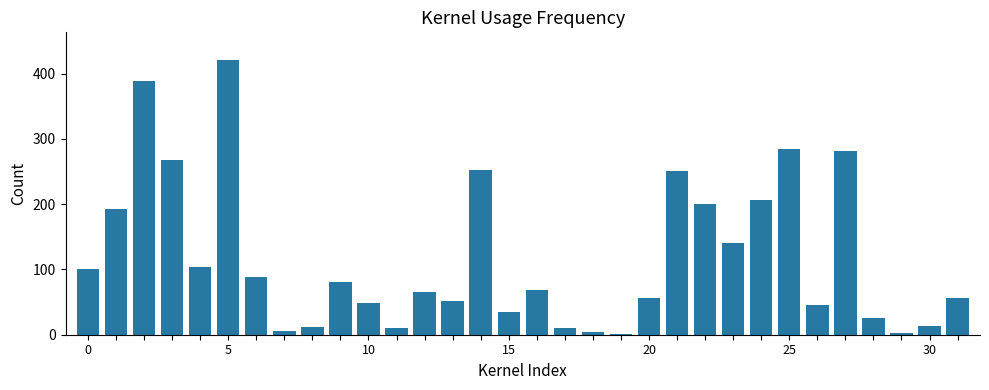

What is the greatest value displayed?

421